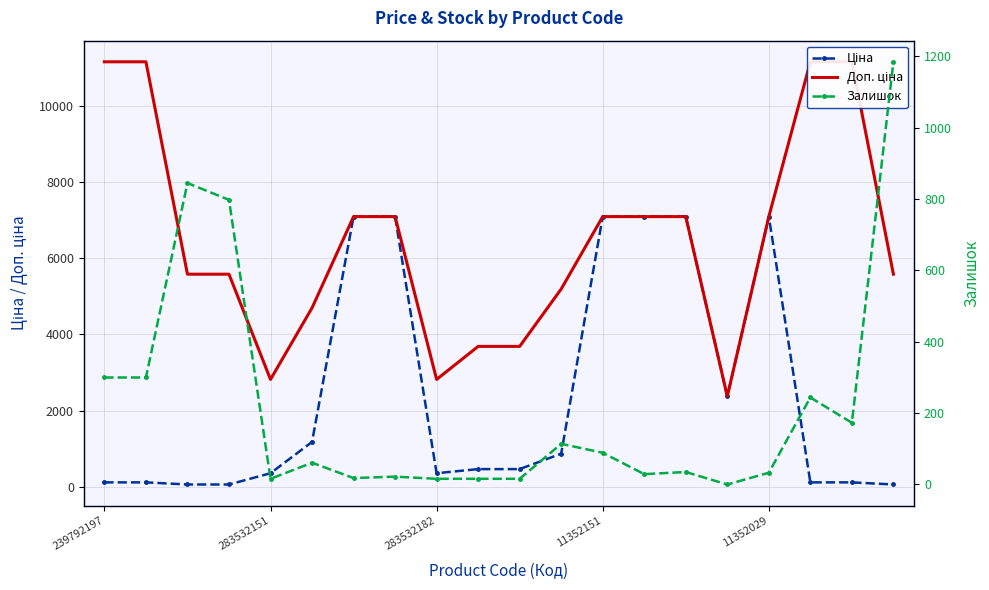

Reading right to left, extract all data points from this chart.

Ціна: 55.9	111.7	111.7	7098.8	2372.4	7098.8	7098.8	7098.8	865.9	460.8	460.8	352.2	7098.8	7098.8	1174.7	352.2	55.9	55.9	111.7	111.7
Доп. ціна: 5585.0	11169.0	11169.0	7098.8	2372.0	7098.8	7098.8	7098.8	5195.4	3686.5	3686.5	2818.0	7098.8	7098.8	4698.8	2818.0	5585.0	5585.0	11169.0	11169.0
Залишок: 1185.0	173.0	244.0	33.0	0.0	35.0	29.0	89.0	114.0	16.0	16.0	16.0	22.0	18.0	61.0	16.0	798.0	845.0	300.0	300.0